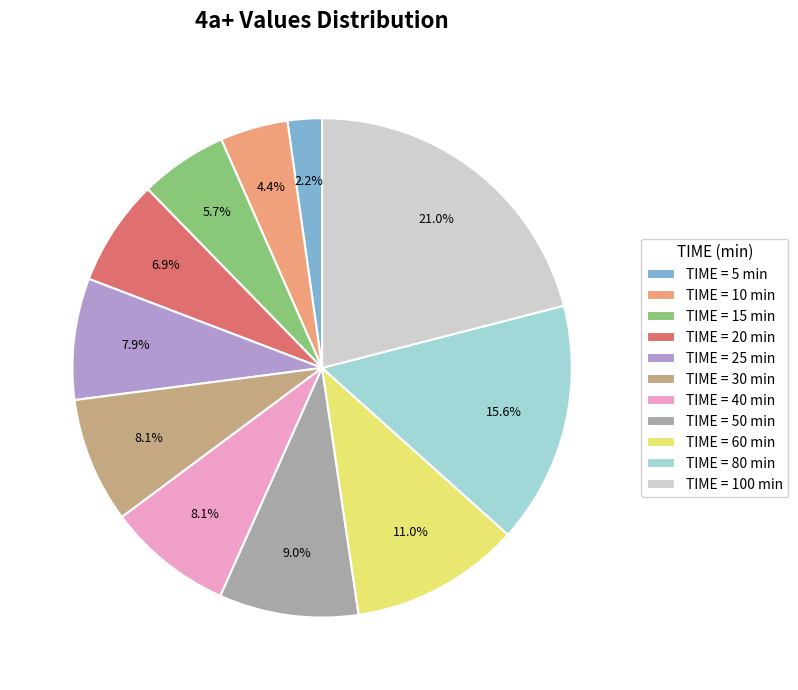

Is TIME = 10 min the majority of the pie?

No